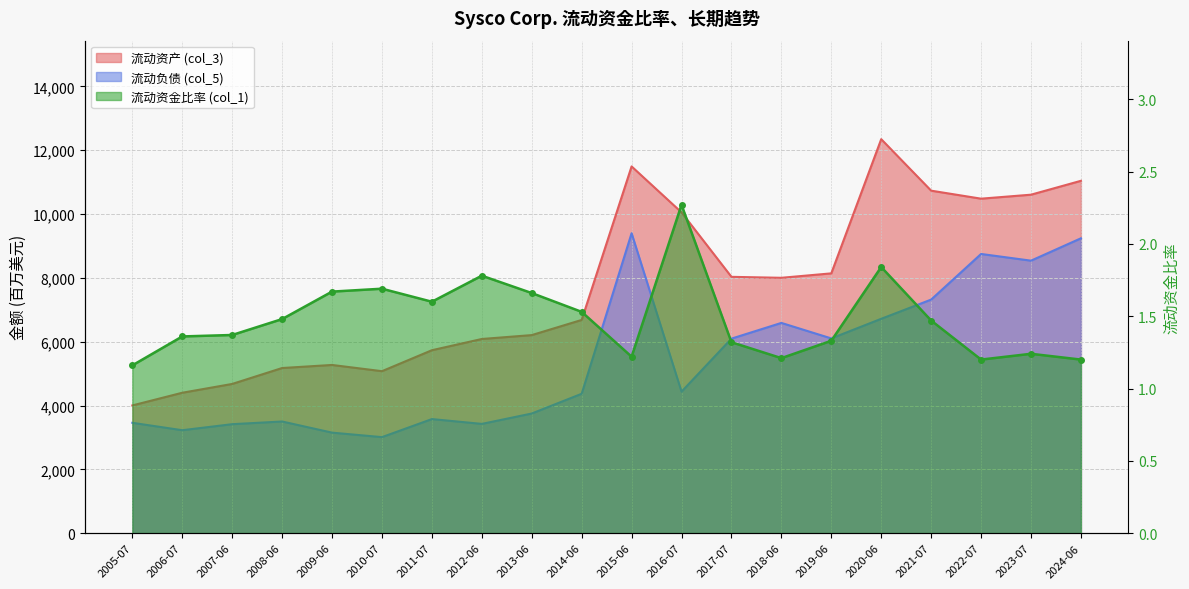

True or false: 流动资金比率 (col_1) and 流动资产 (col_3) intersect in this chart.

False